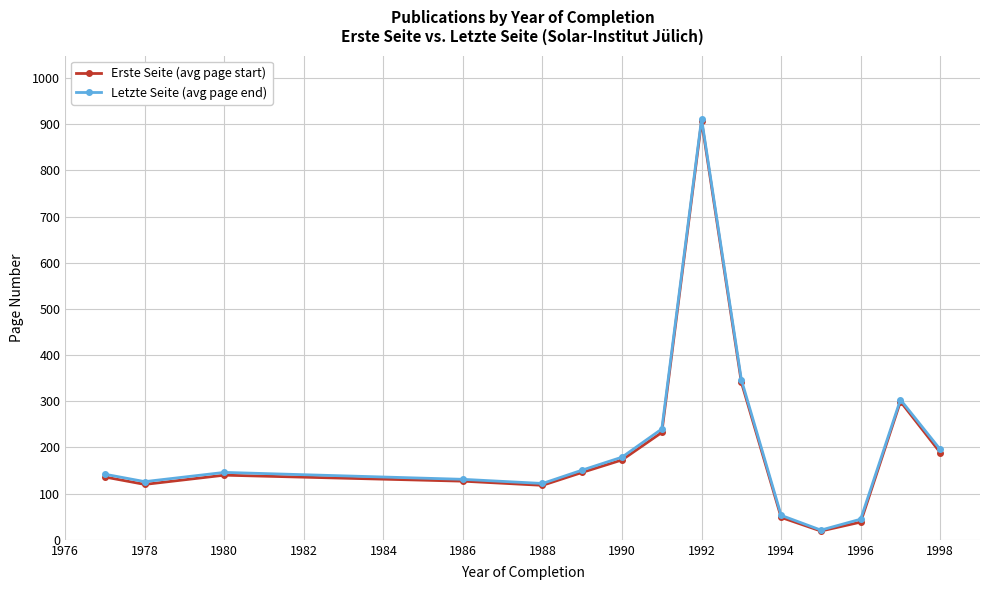

How many lines are shown in the chart?

2